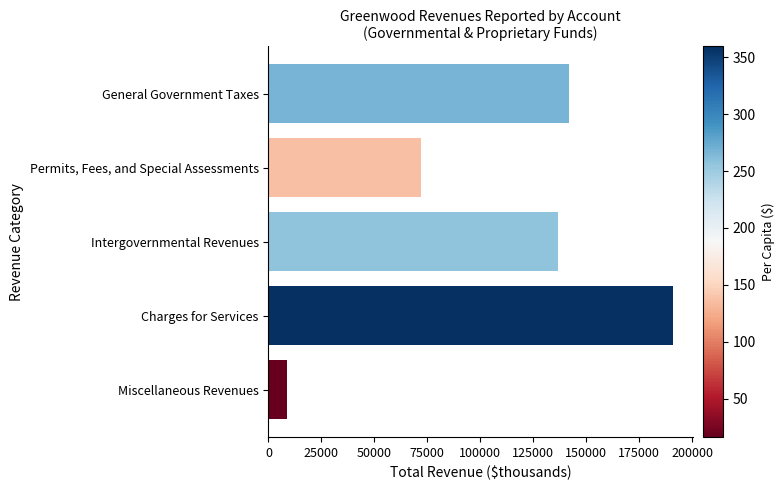

True or false: the data shows 28090 at Intergovernmental Revenues.

False